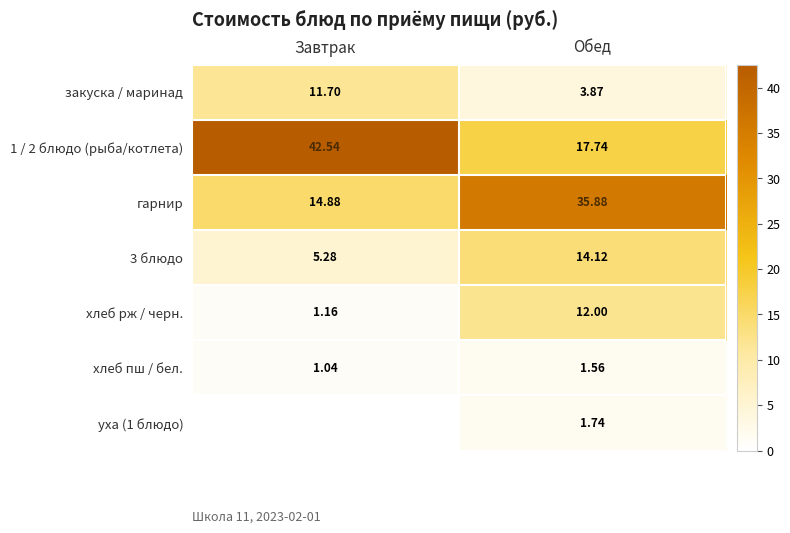

What is the approximate value of гарнир at Завтрак?

14.9